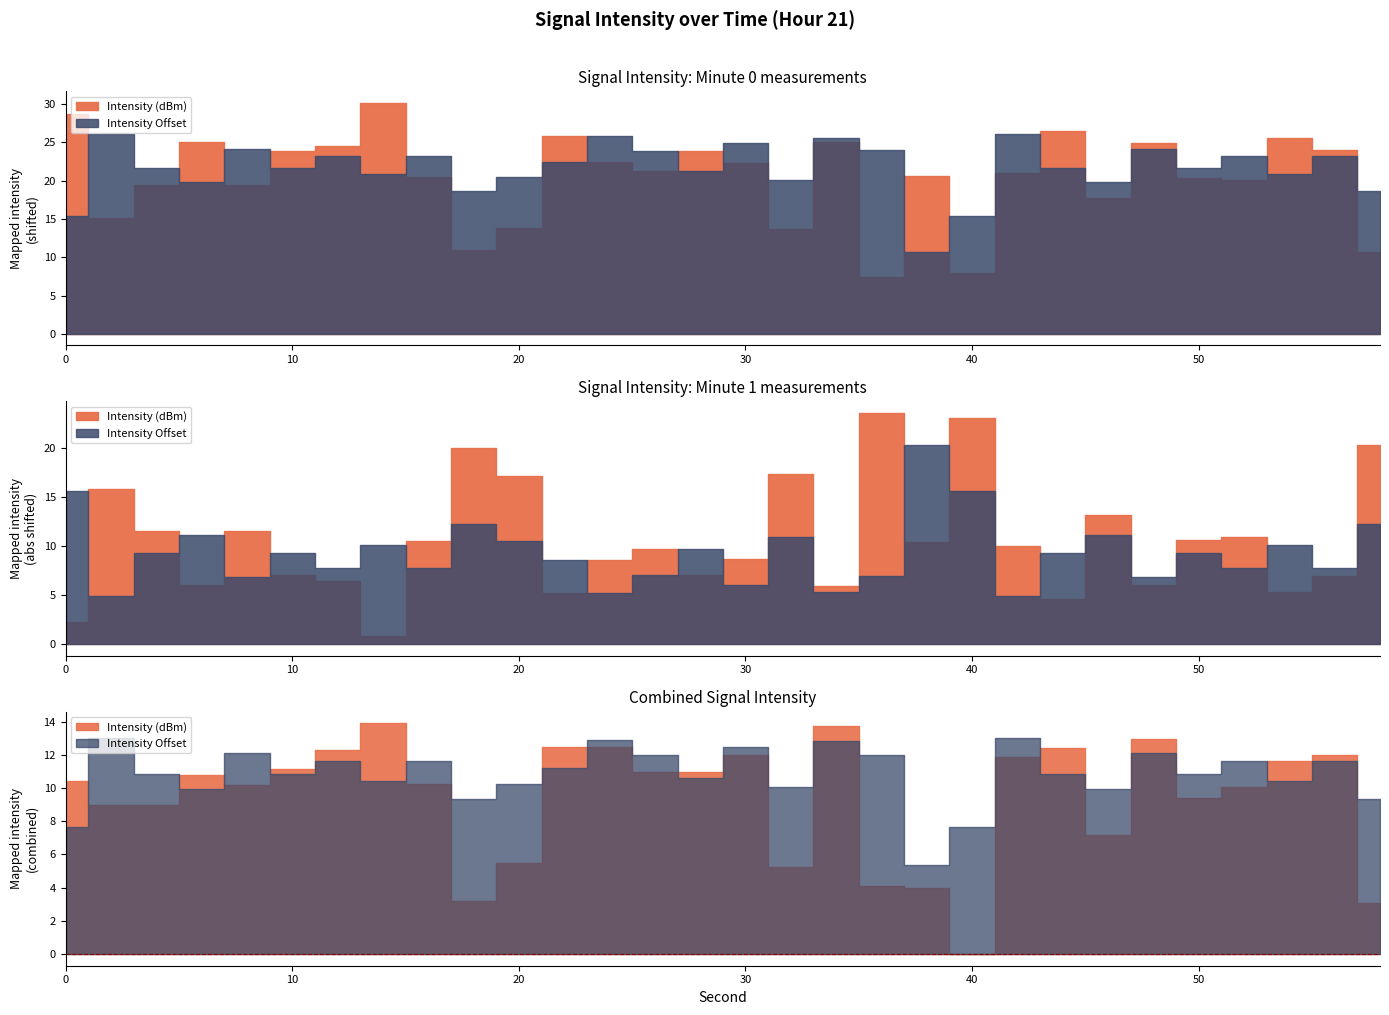

True or false: Intensity Offset has a value of -103.3 at 50.

True